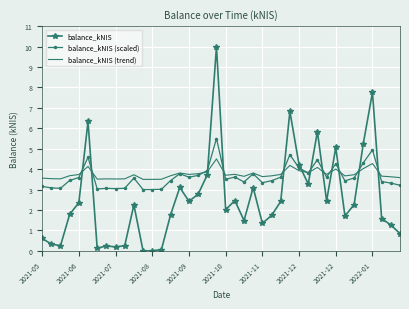

After their last crossing, which series has the higher values: balance_kNIS (trend) or balance_kNIS (scaled)?

balance_kNIS (trend)